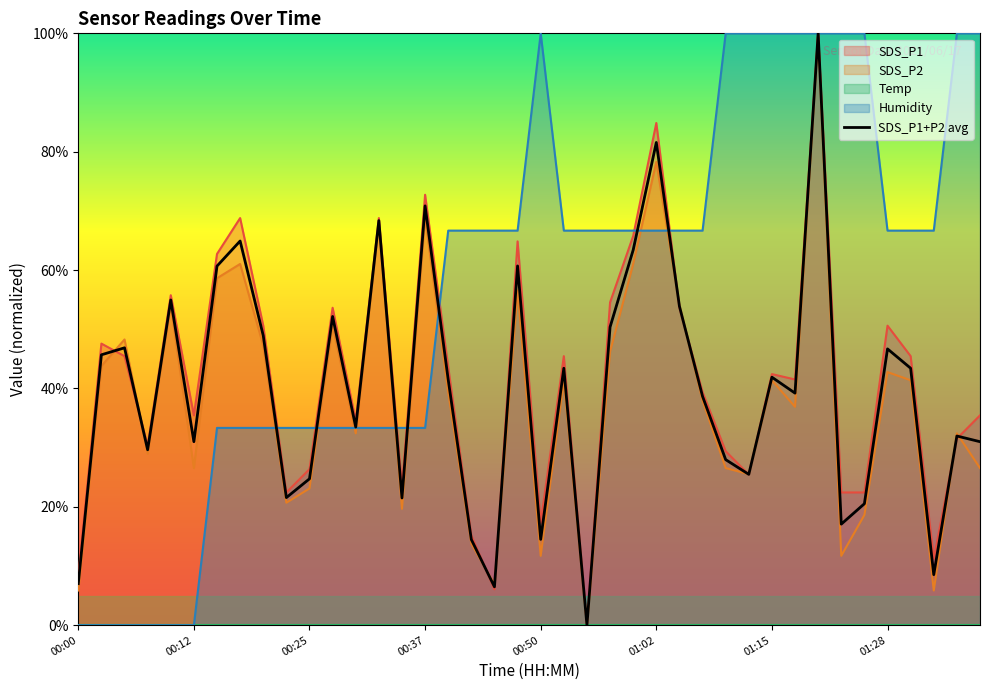

True or false: there are more than 2 points higher than both neighbors.

True